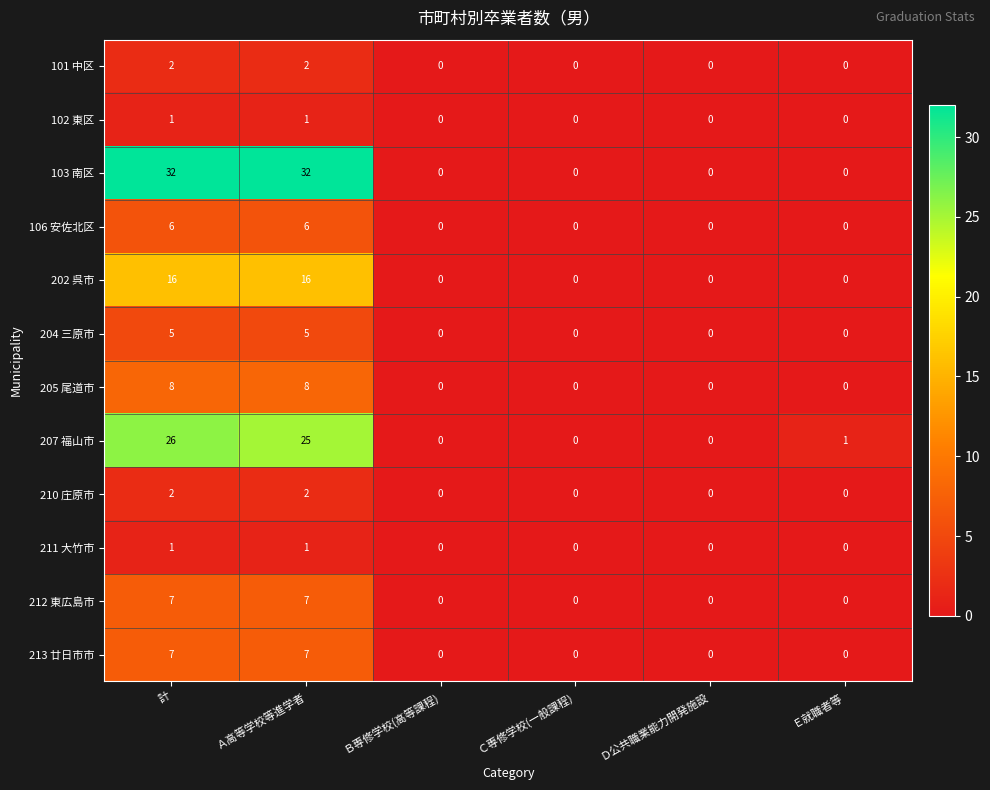

What is the average value of the 202 呉市 series?

5